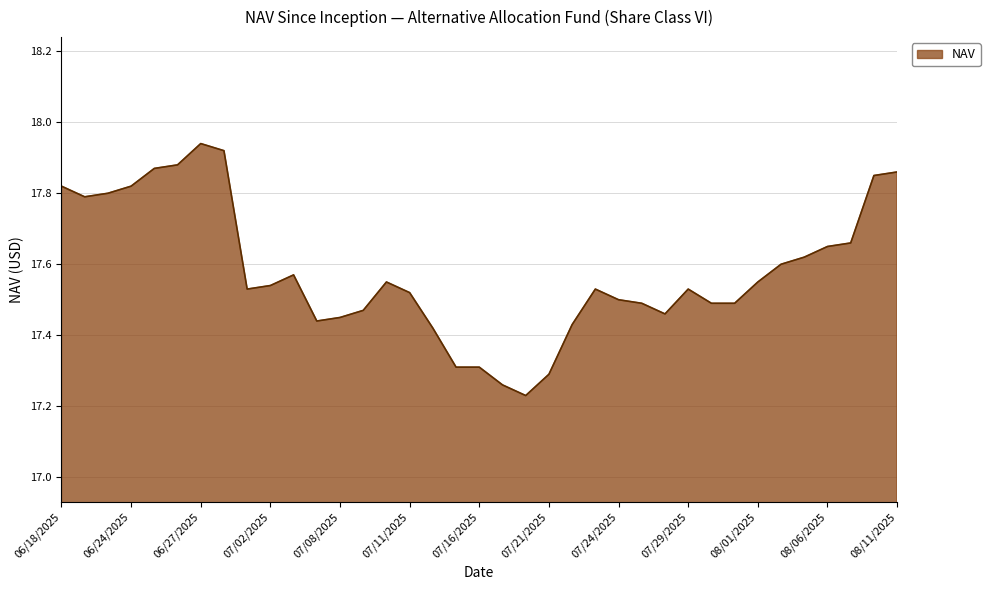

What is the difference between the maximum and minimum values?

0.7